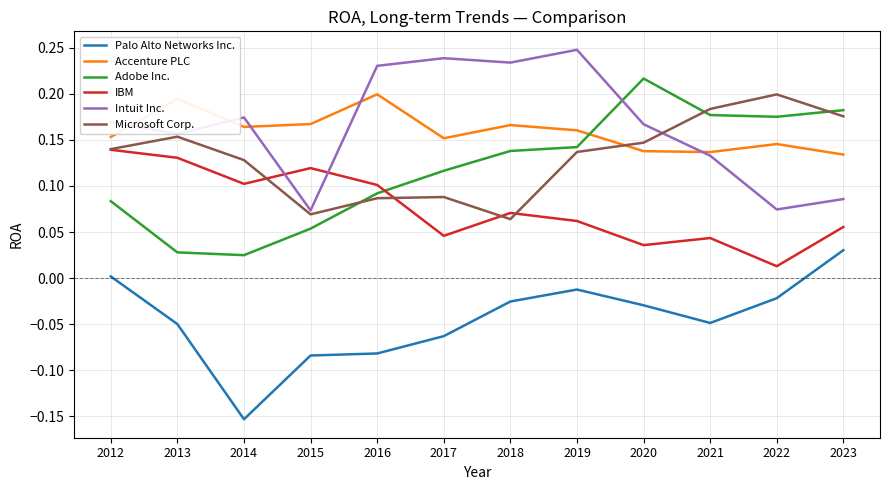

At how many categories does at least one series exceed 0?

12